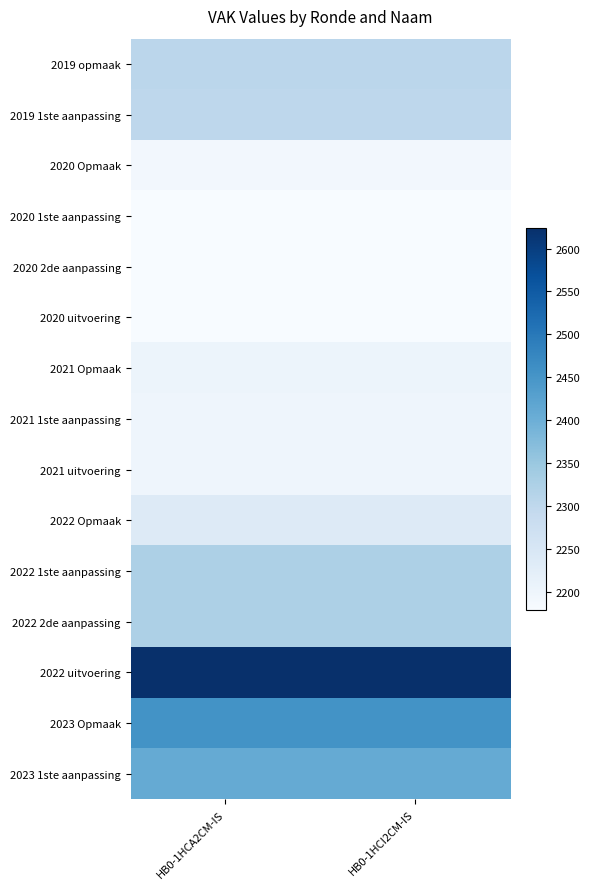

At how many categories does at least one series exceed 2469?

2